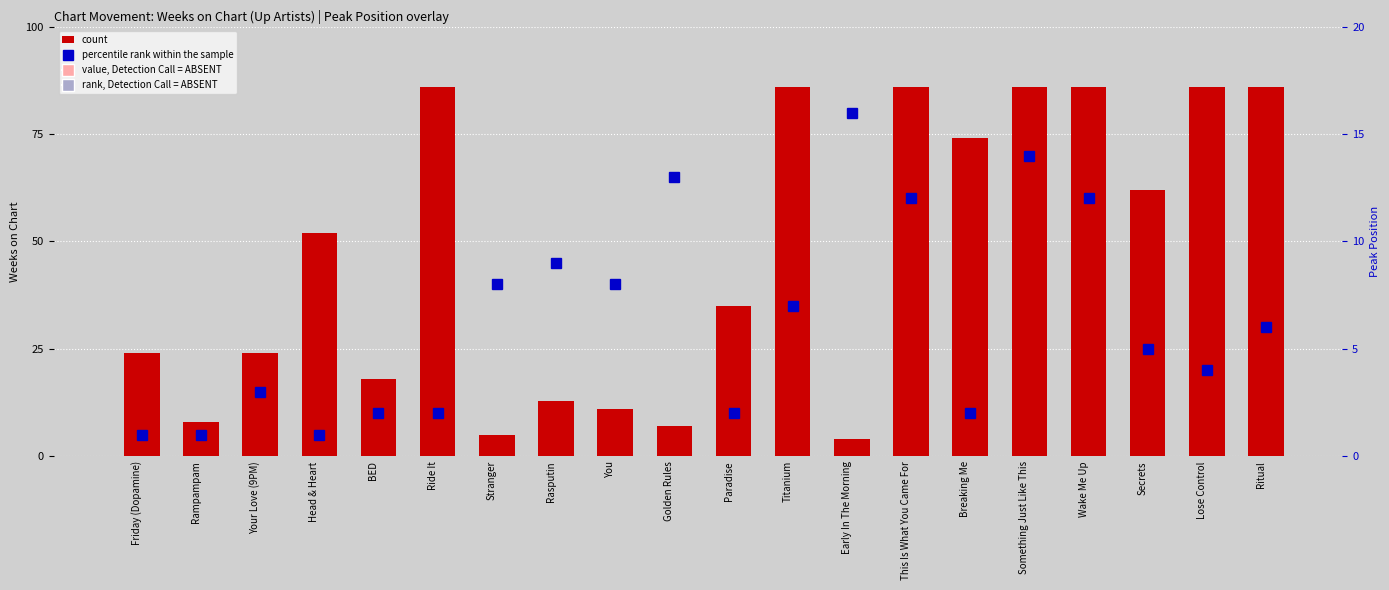

At which category is the sum across all series the highest?

Something Just Like This